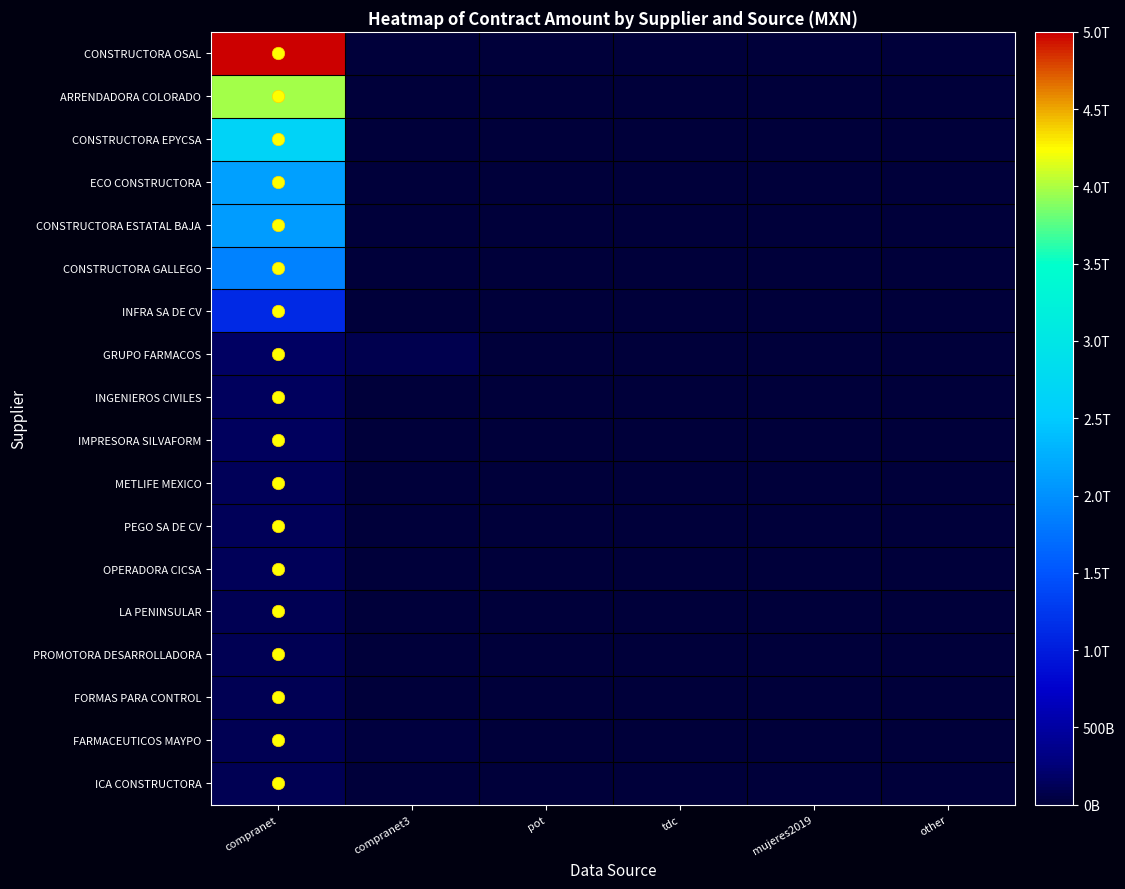

Which series has the largest total across all categories?

CONSTRUCTORA OSAL